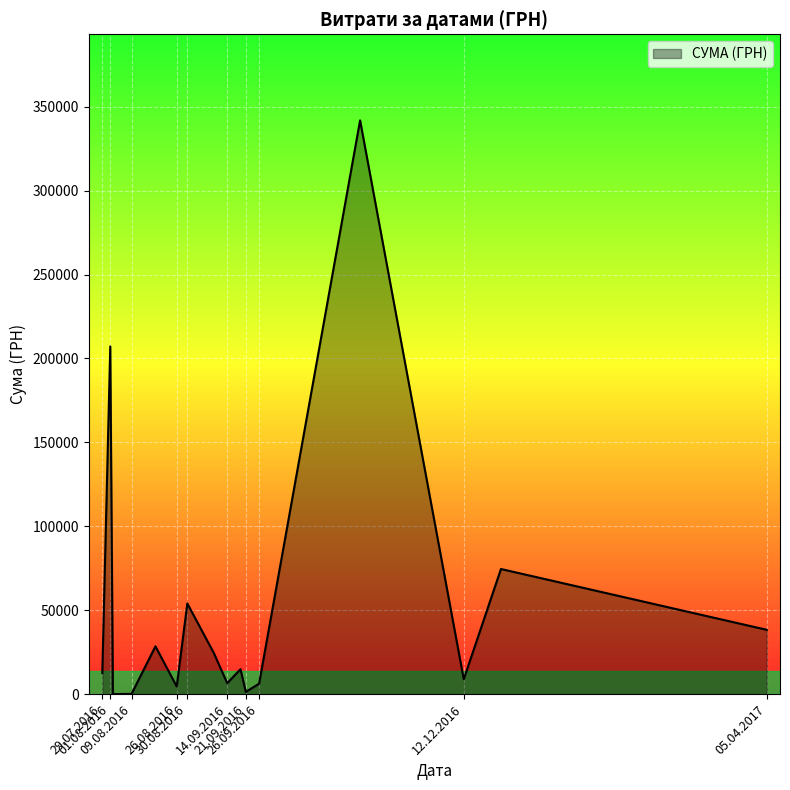

Does the chart have visible grid lines?

Yes